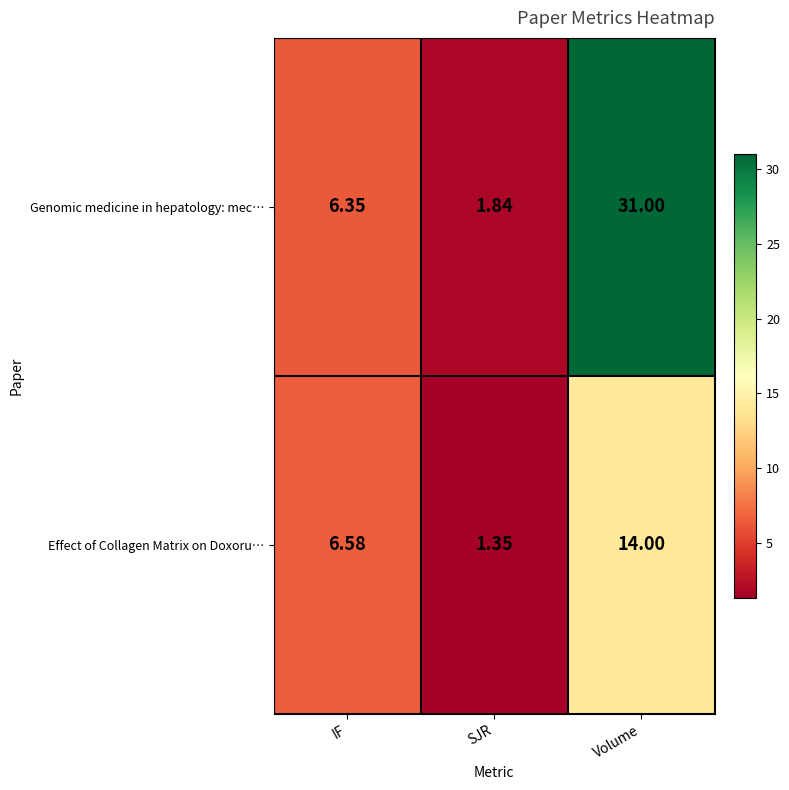

Count the number of data series in this chart.

2